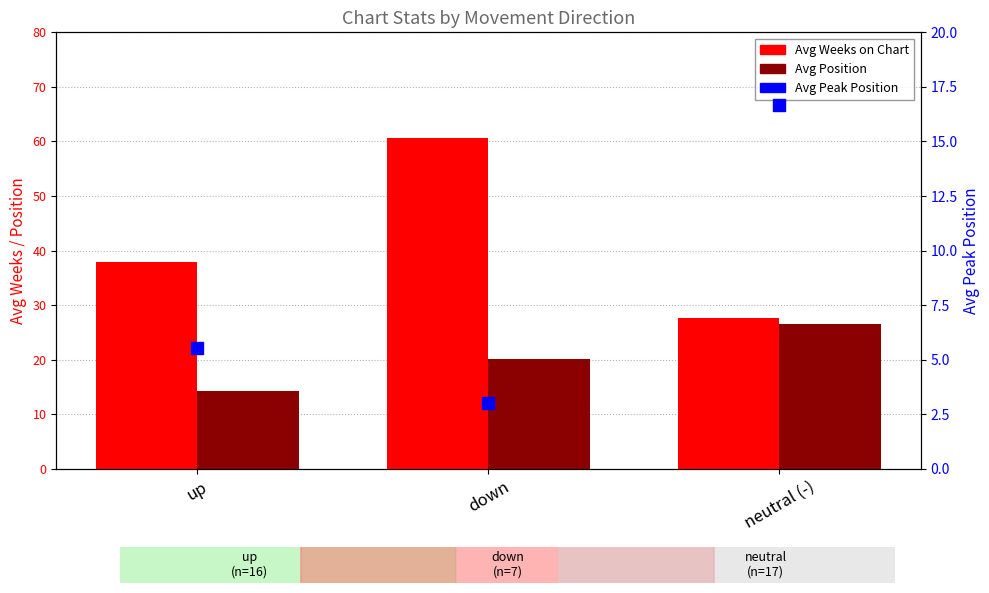

At which category is the sum across all series the highest?

down